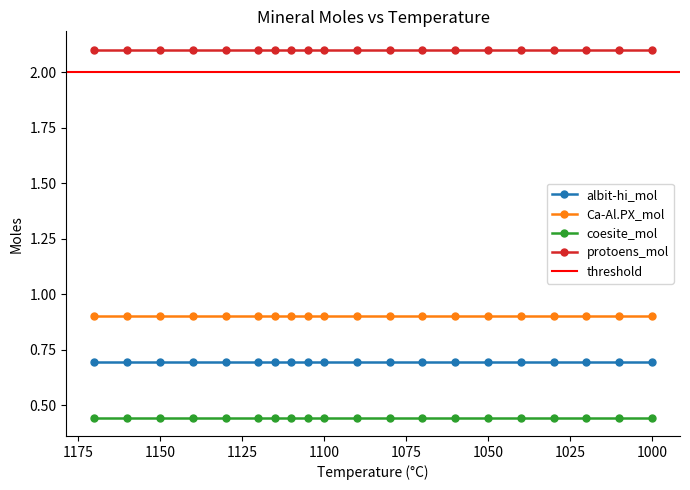

Count the number of data series in this chart.

4